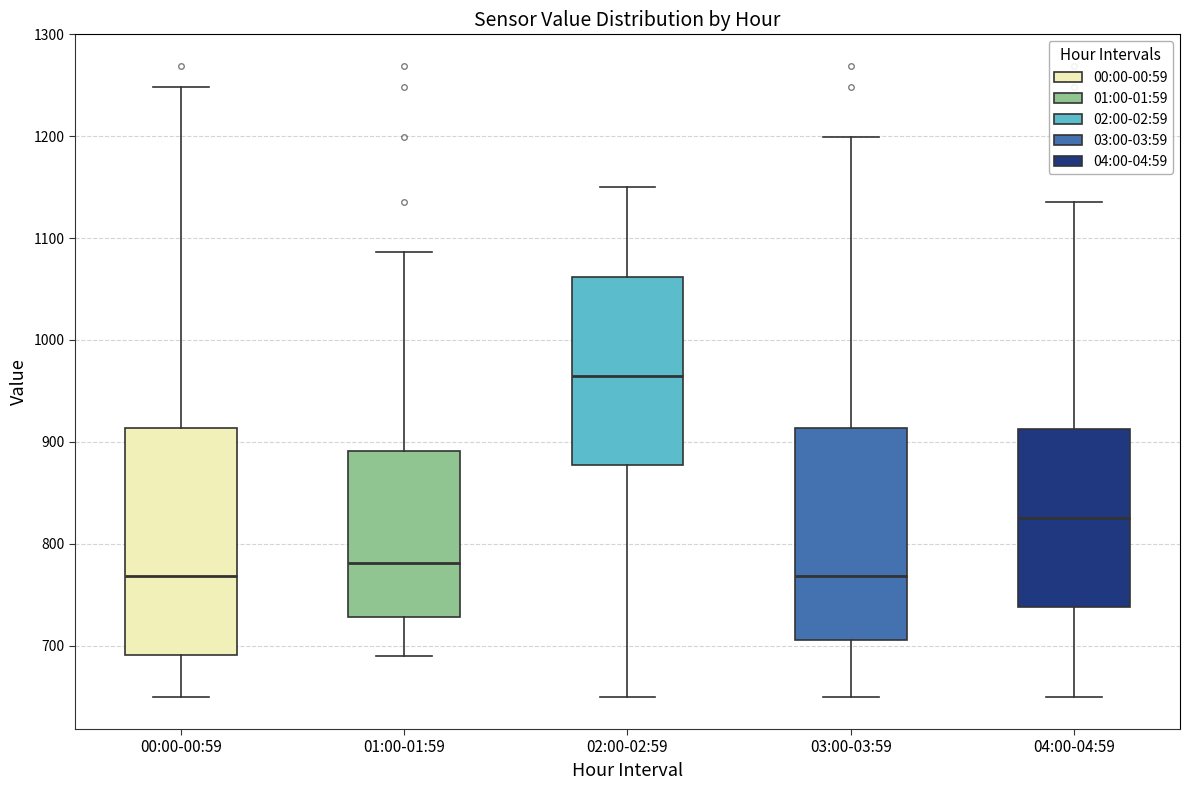

Reading left to right, read every box against the y-axis: the position of its median line, the range the box covers, and the ends of its whiskers. The values are not printed on the chart, so give them approximately, as read against the axis.

00:00-00:59: median 770, box 690 to 910, whiskers 650 to 1250
01:00-01:59: median 780, box 730 to 890, whiskers 690 to 1090
02:00-02:59: median 970, box 880 to 1060, whiskers 650 to 1150
03:00-03:59: median 770, box 710 to 910, whiskers 650 to 1200
04:00-04:59: median 830, box 740 to 910, whiskers 650 to 1140